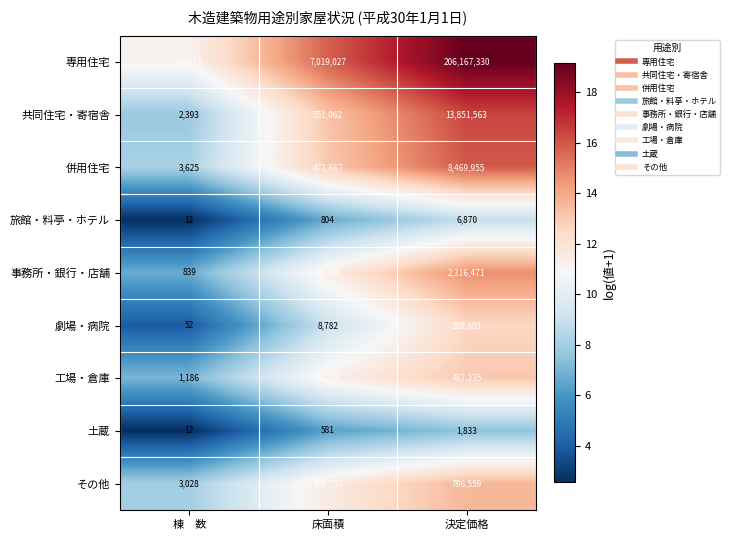

What is the total value across all series at 決定価格?

232387619